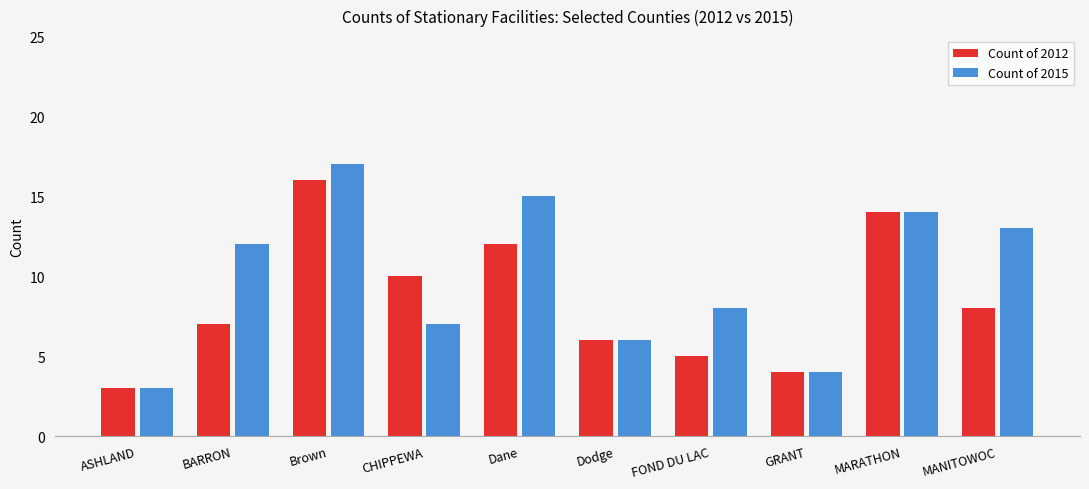

Which series has the largest total across all categories?

Count of 2015